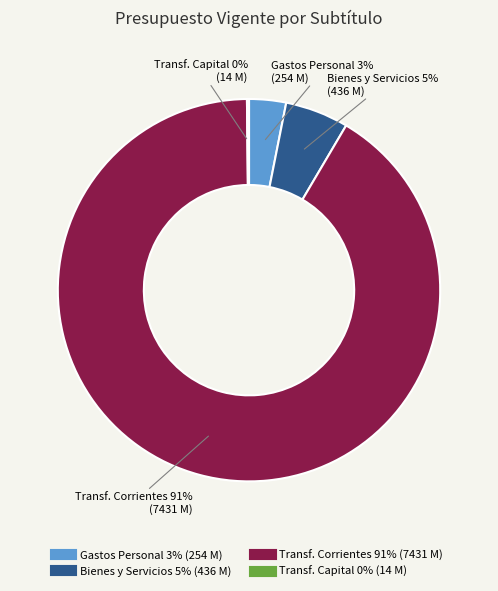

Is there a majority slice in this chart?

Yes